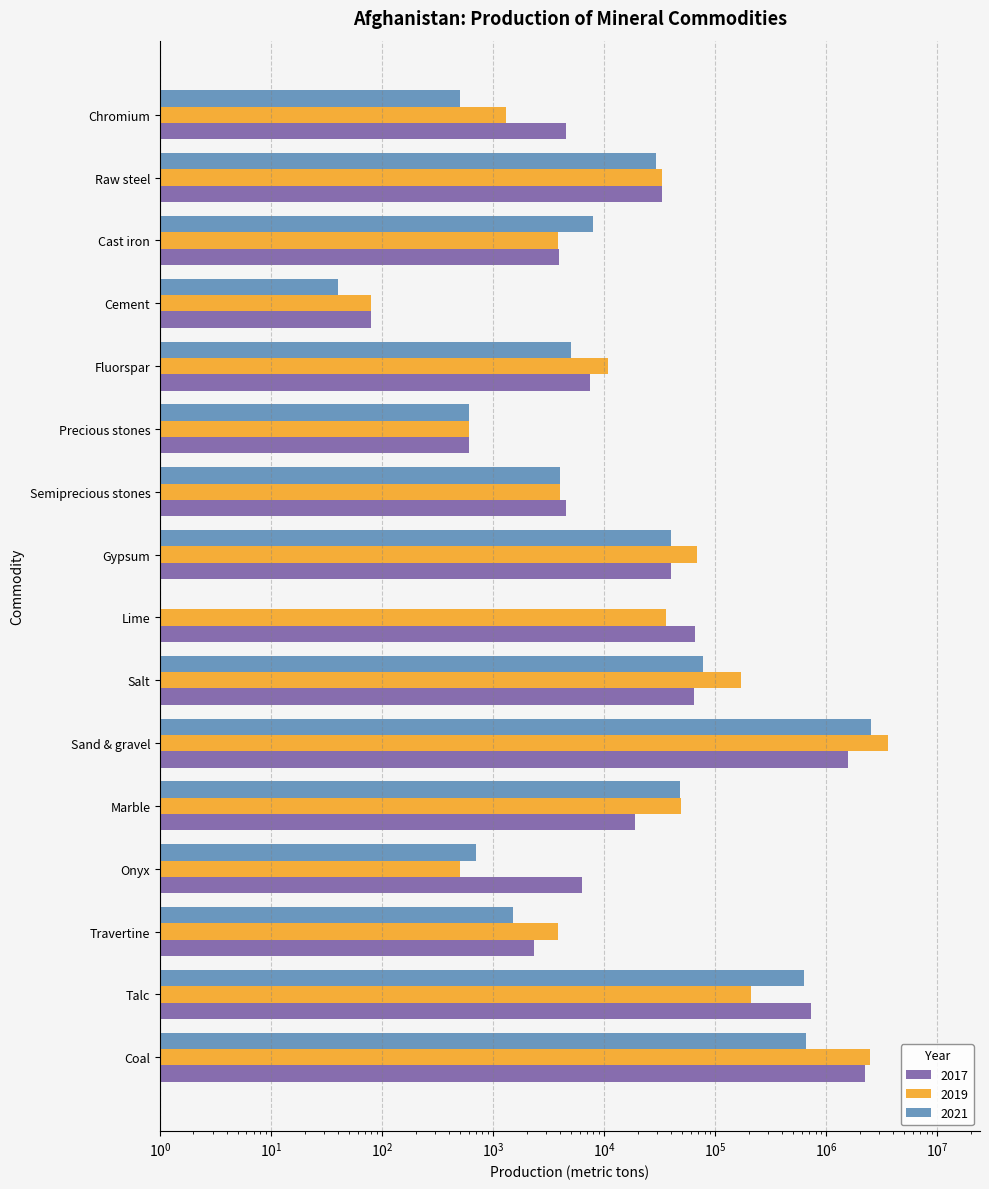

Reading right to left, list all the values displayed in this chart.

2019: Coal=2445600	Talc=211465	Travertine=3848	Onyx=500	Marble=49179	Sand & gravel=3620000	Salt=170144	Lime=35970	Gypsum=68100	Semiprecious stones=4000	Precious stones=610	Fluorspar=10812	Cement=80	Cast iron=3800	Raw steel=33000	Chromium=1300
2017: Coal=2217864	Talc=726154	Travertine=2315	Onyx=6367	Marble=18919	Sand & gravel=1580000	Salt=63645	Lime=66000	Gypsum=40000	Semiprecious stones=4500	Precious stones=610	Fluorspar=7500	Cement=80	Cast iron=3945	Raw steel=33000	Chromium=4500
2021: Coal=650000	Talc=628000	Travertine=1500	Onyx=700	Marble=48300	Sand & gravel=2500000	Salt=77000	Lime=0	Gypsum=40000	Semiprecious stones=4000	Precious stones=600	Fluorspar=5000	Cement=40	Cast iron=8000	Raw steel=29000	Chromium=500